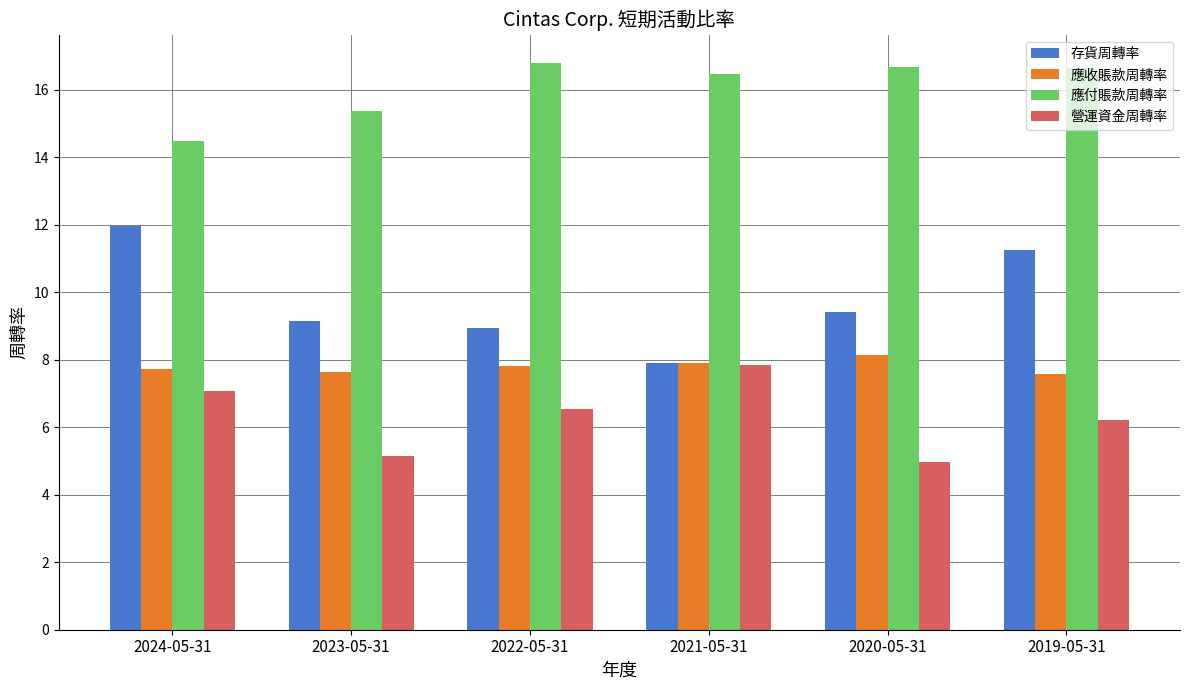

Is it true that 應付賬款周轉率 equals 16.6 at 2019-05-31?

True